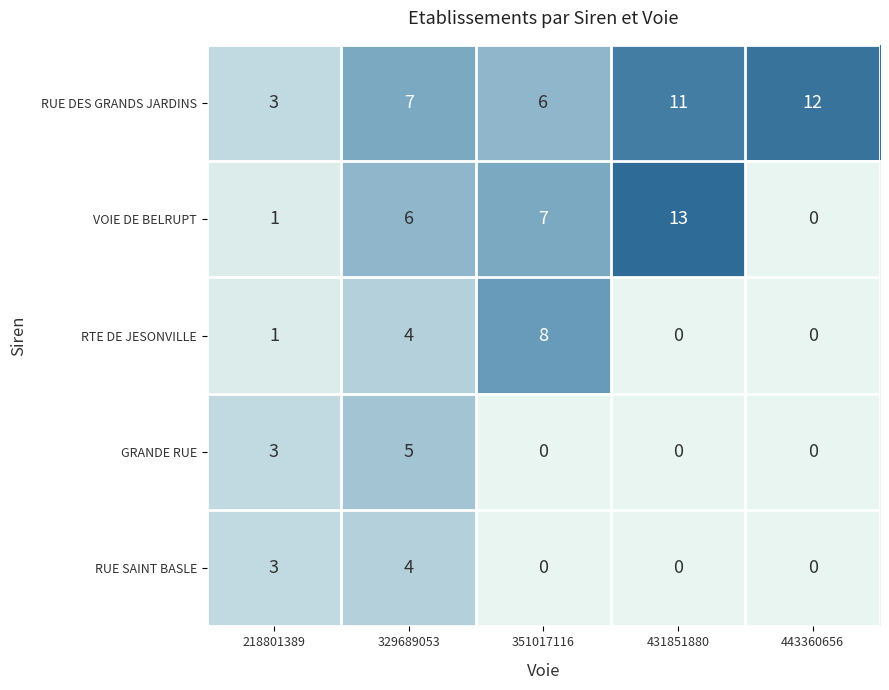

How many series are shown in this chart?

5